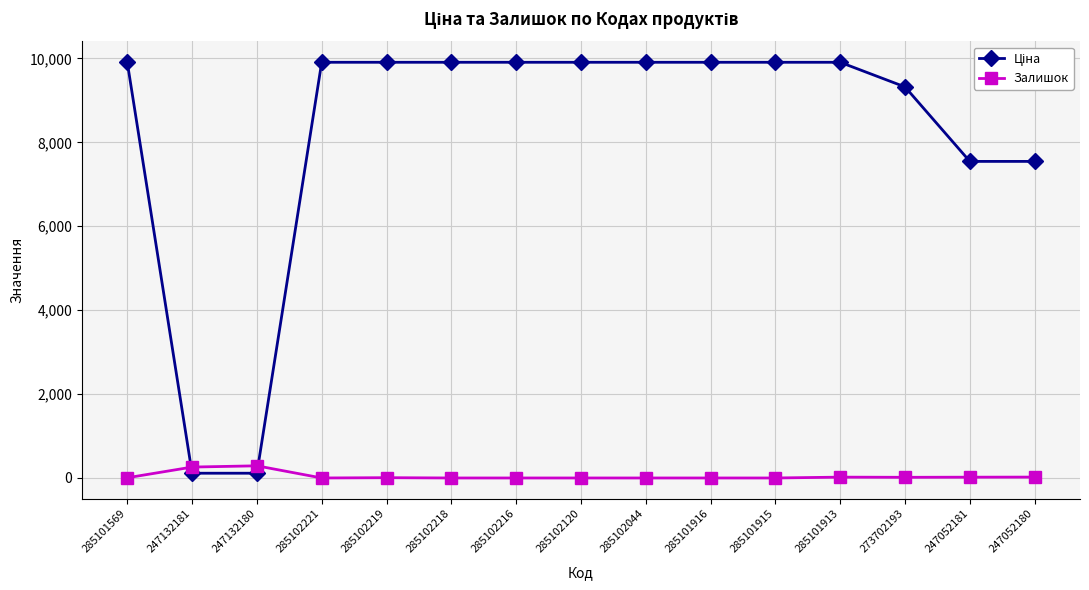

What is the total value across all series at 247052181?

7564.9